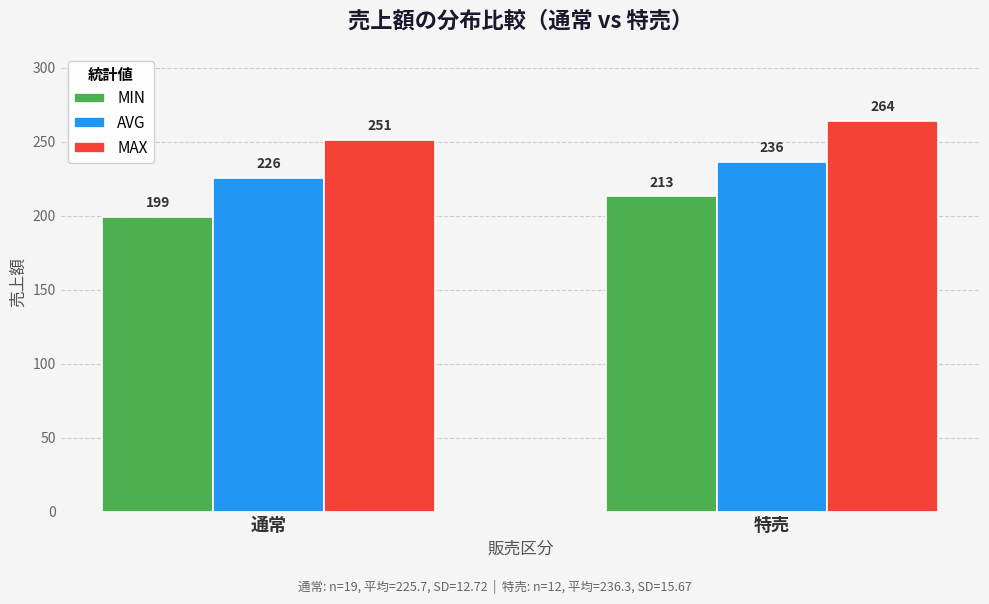

Which series has the largest total across all categories?

MAX